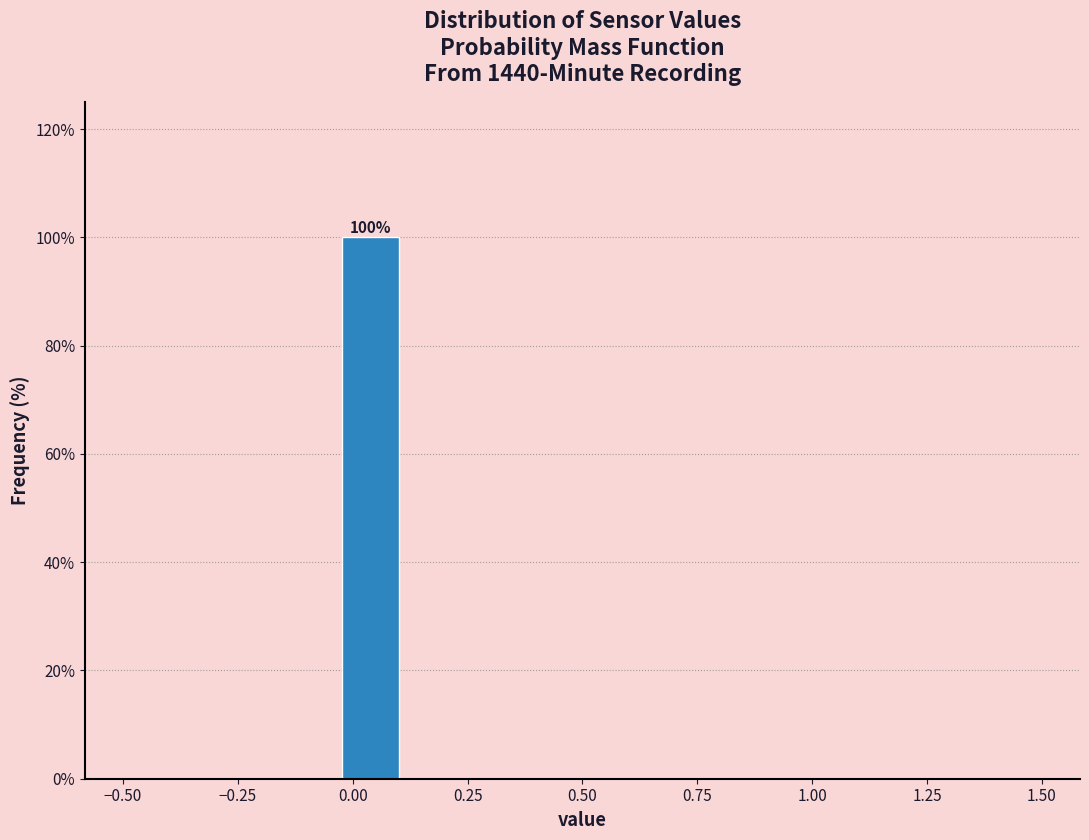

Around what value on the x-axis is the tallest bar? Give the approximate position of its centre, as read against the axis.

0.05